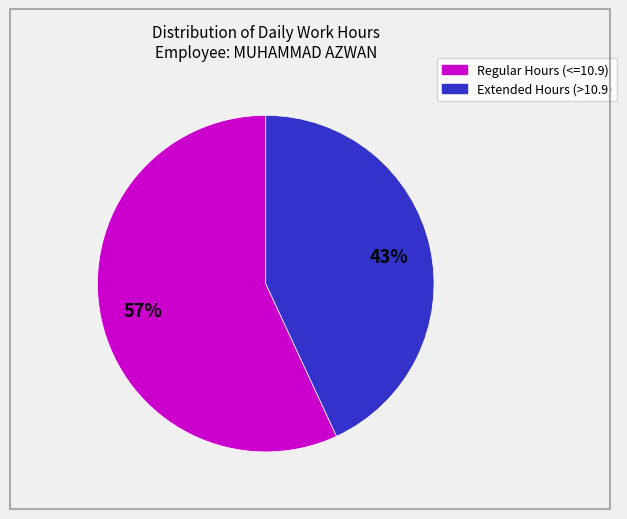

To the nearest percent, what is the difference between the largest and smallest slice percentages?

14%